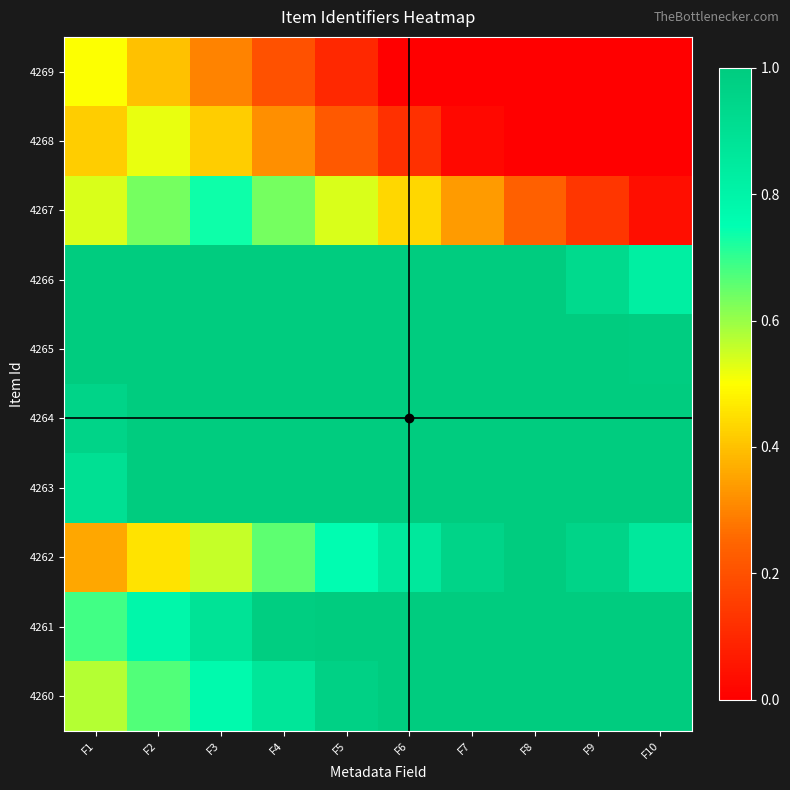

At which category does the chart reach its peak across all series?

F1